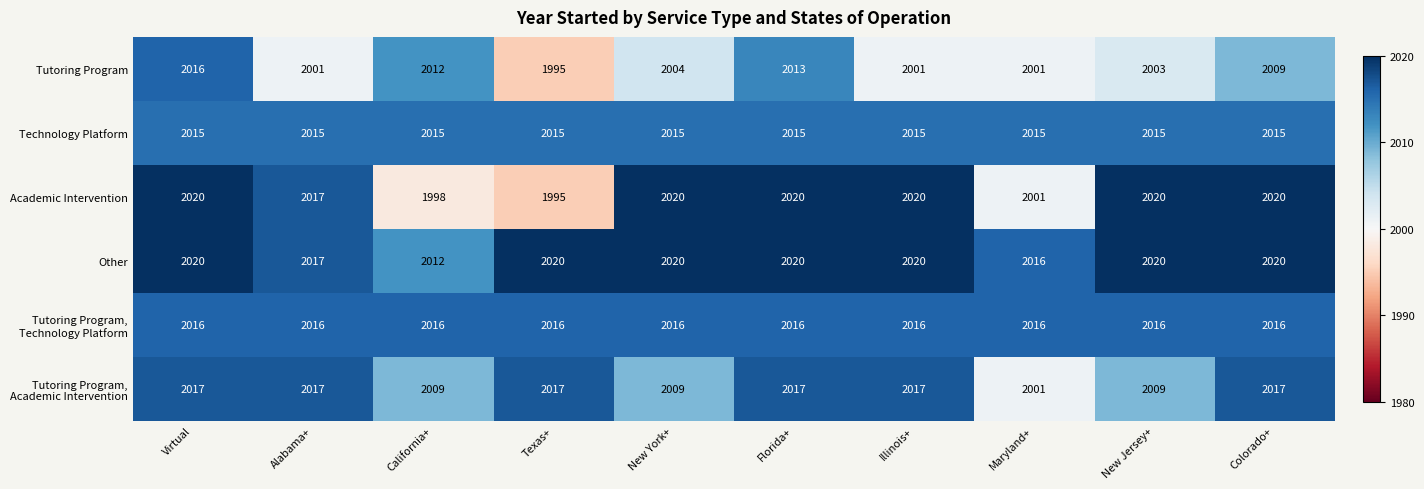

At which category is the sum across all series the highest?

Virtual